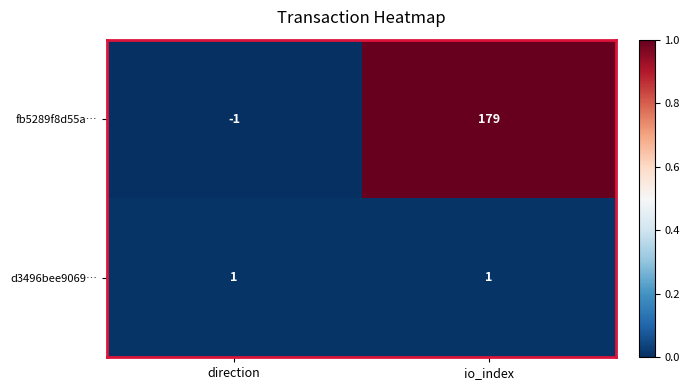

Reading right to left, transcribe all the data shown in this chart.

fb5289f8d55a…: io_index=179	direction=-1
d3496bee9069…: io_index=1	direction=1